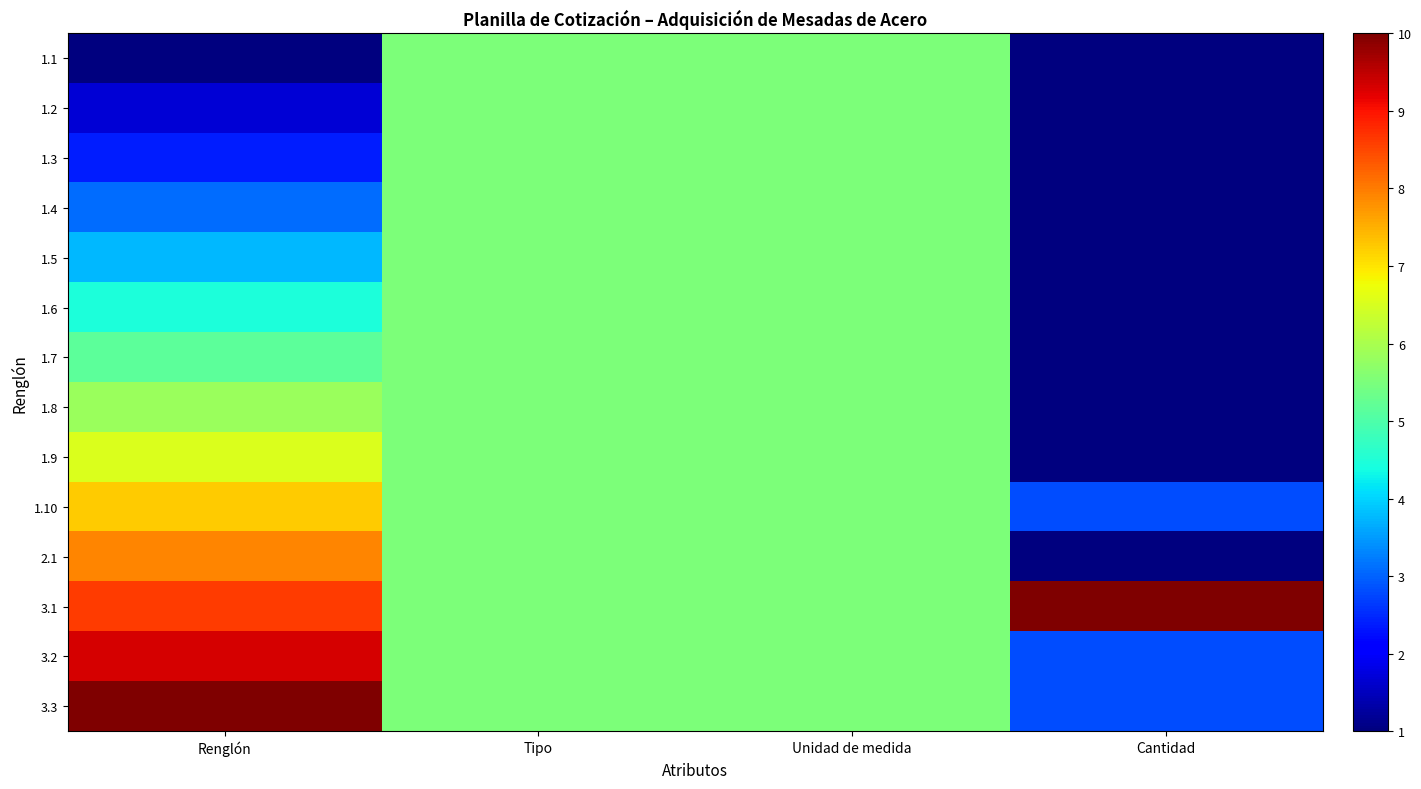

Reading left to right, list all the values displayed in this chart.

1.1: Renglón=1.0	Tipo=5.5	Unidad de medida=5.5	Cantidad=1.0
1.2: Renglón=1.7	Tipo=5.5	Unidad de medida=5.5	Cantidad=1.0
1.3: Renglón=2.4	Tipo=5.5	Unidad de medida=5.5	Cantidad=1.0
1.4: Renglón=3.1	Tipo=5.5	Unidad de medida=5.5	Cantidad=1.0
1.5: Renglón=3.8	Tipo=5.5	Unidad de medida=5.5	Cantidad=1.0
1.6: Renglón=4.5	Tipo=5.5	Unidad de medida=5.5	Cantidad=1.0
1.7: Renglón=5.2	Tipo=5.5	Unidad de medida=5.5	Cantidad=1.0
1.8: Renglón=5.8	Tipo=5.5	Unidad de medida=5.5	Cantidad=1.0
1.9: Renglón=6.5	Tipo=5.5	Unidad de medida=5.5	Cantidad=1.0
1.10: Renglón=7.2	Tipo=5.5	Unidad de medida=5.5	Cantidad=2.8
2.1: Renglón=7.9	Tipo=5.5	Unidad de medida=5.5	Cantidad=1.0
3.1: Renglón=8.6	Tipo=5.5	Unidad de medida=5.5	Cantidad=10.0
3.2: Renglón=9.3	Tipo=5.5	Unidad de medida=5.5	Cantidad=2.8
3.3: Renglón=10.0	Tipo=5.5	Unidad de medida=5.5	Cantidad=2.8